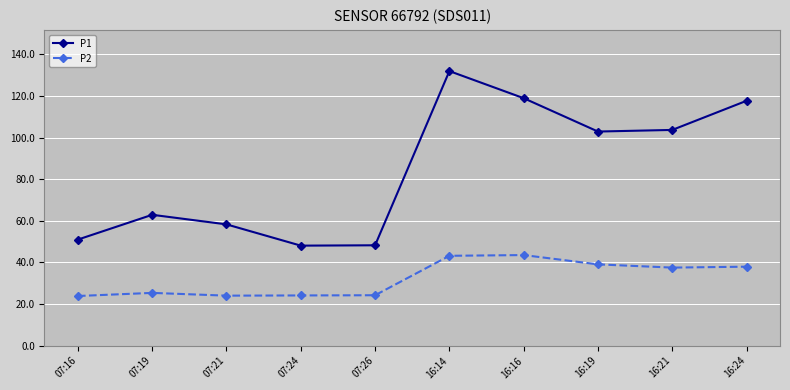

At which category does the chart reach its peak across all series?

16:14